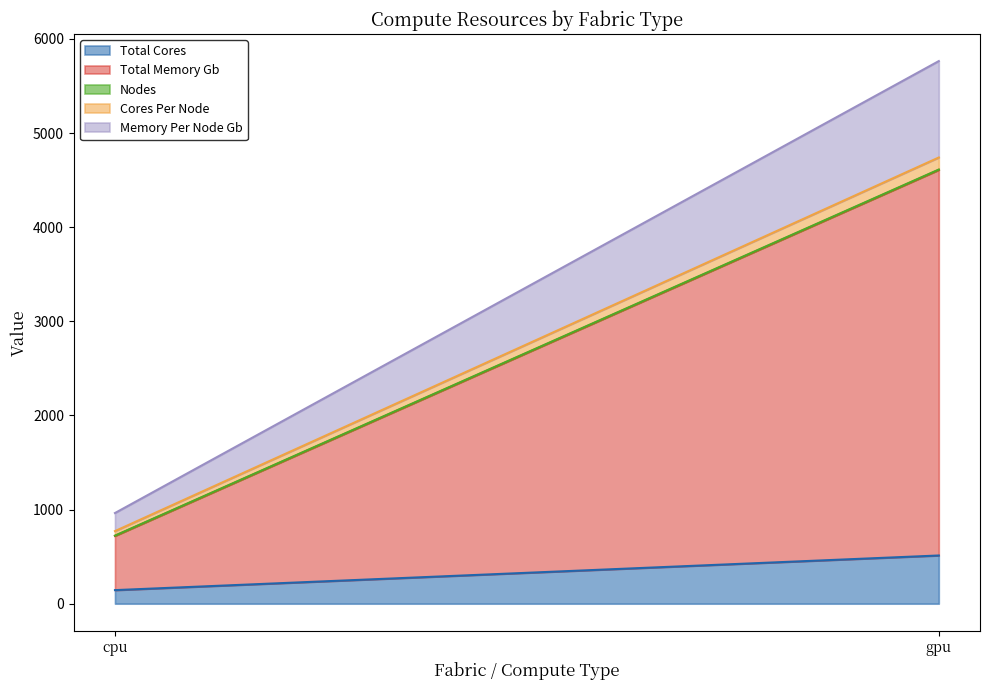

What is the difference between the maximum and minimum values in the Total Cores series?

368